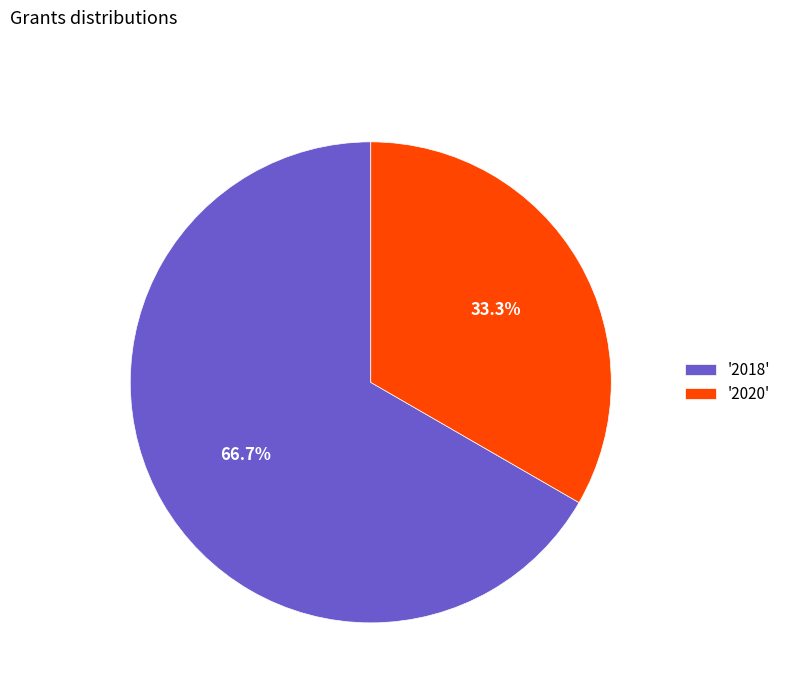

Between '2018' and '2020', which is larger?

'2018'